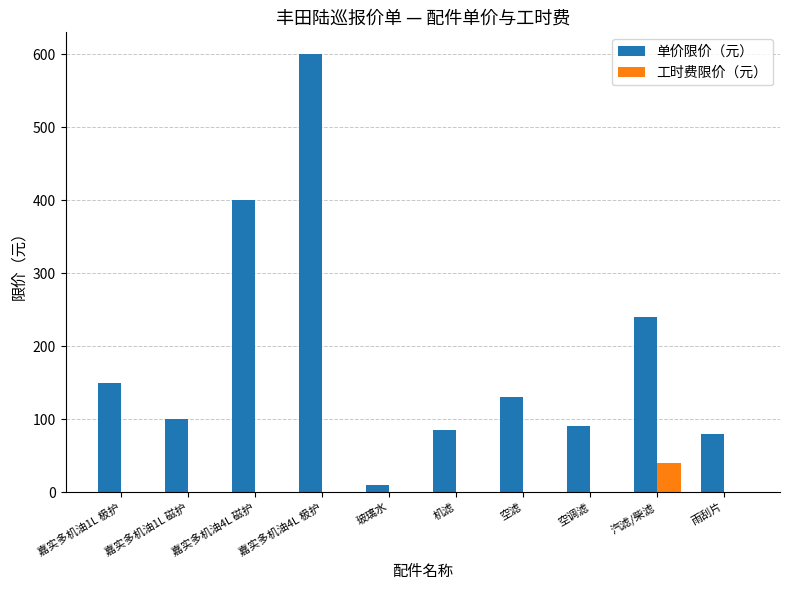

Which series has the largest range (max minus min)?

单价限价（元）